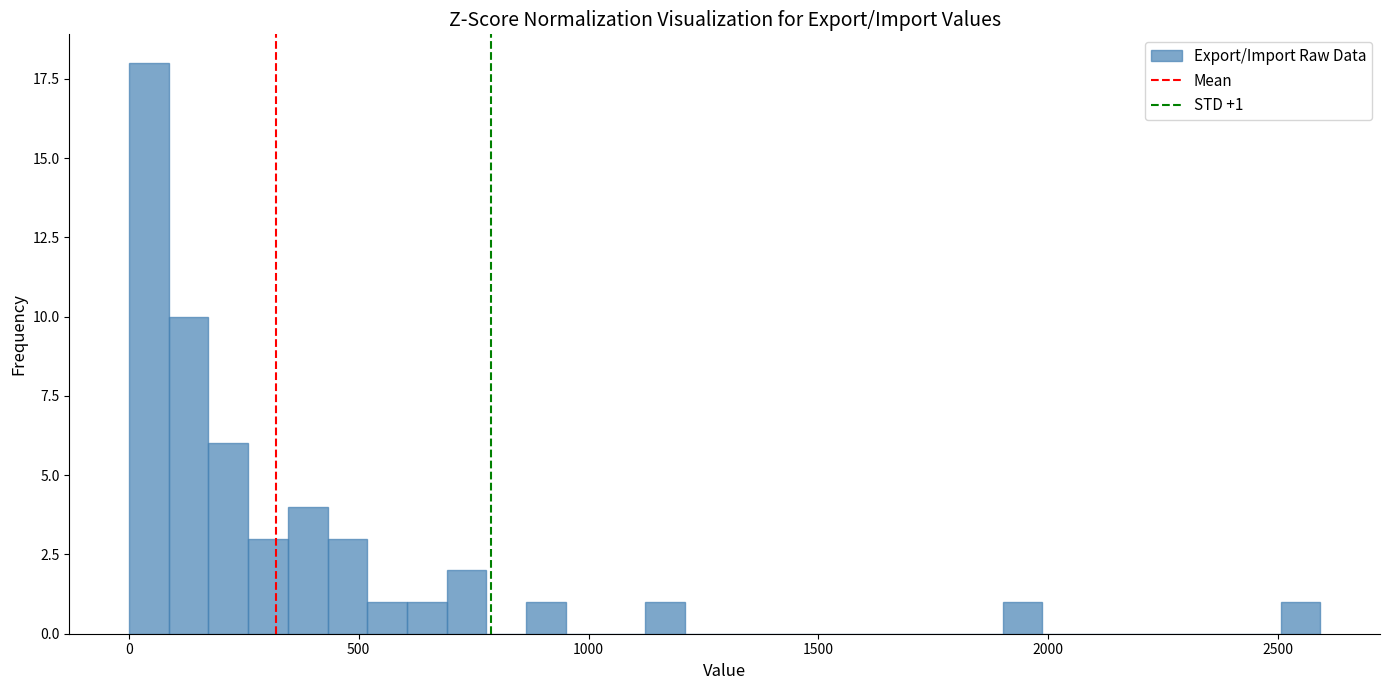

Read against the x-axis, roughly where is the centre of the tallest bar?

50